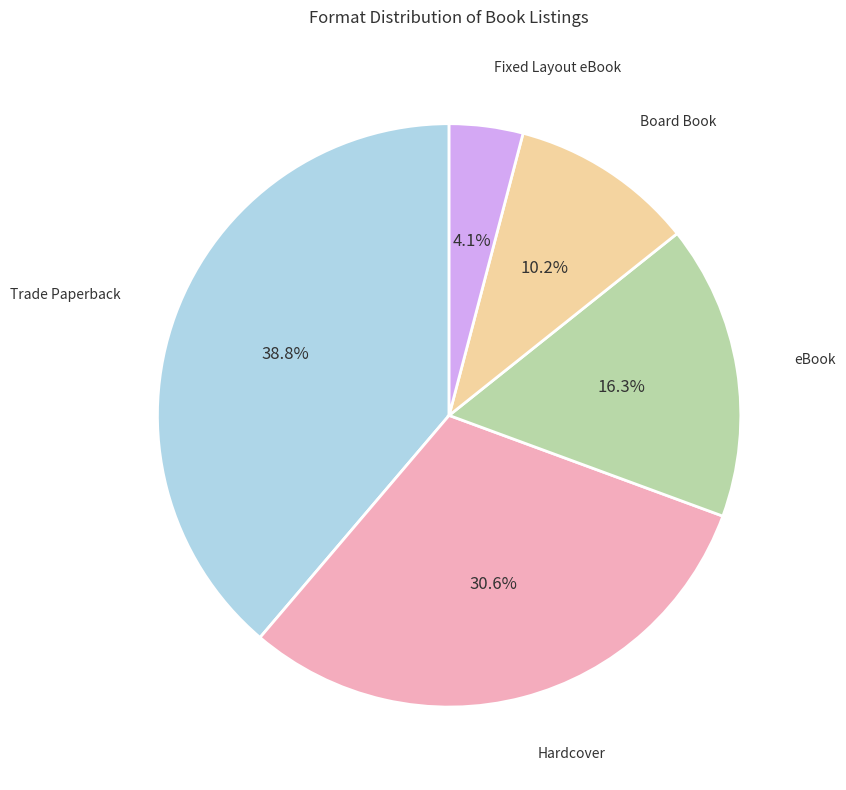

What percentage is NOT represented by Hardcover?

69.4%